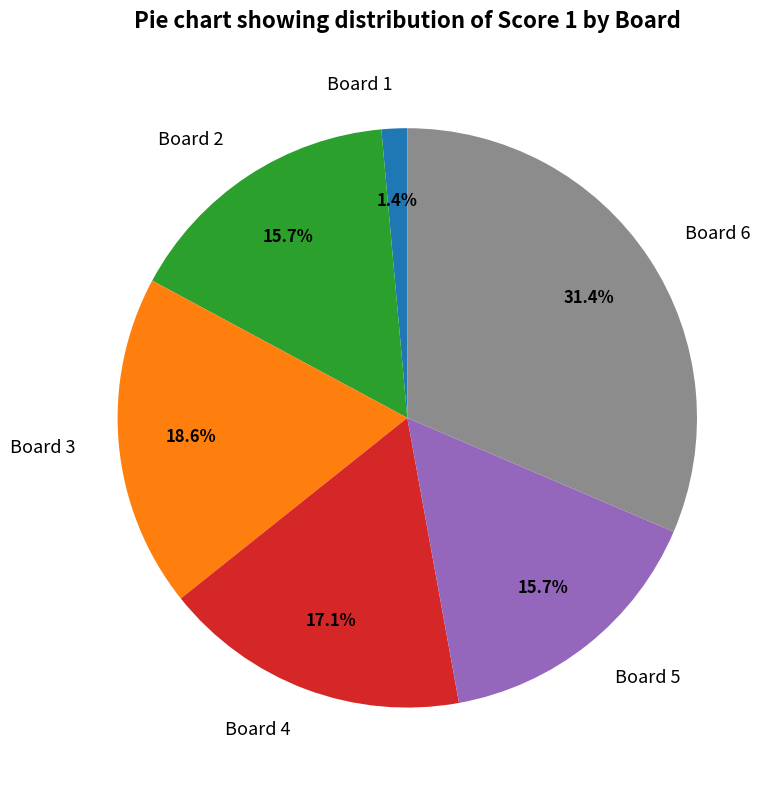

To the nearest percent, what percentage of the pie is Board 5?

16%